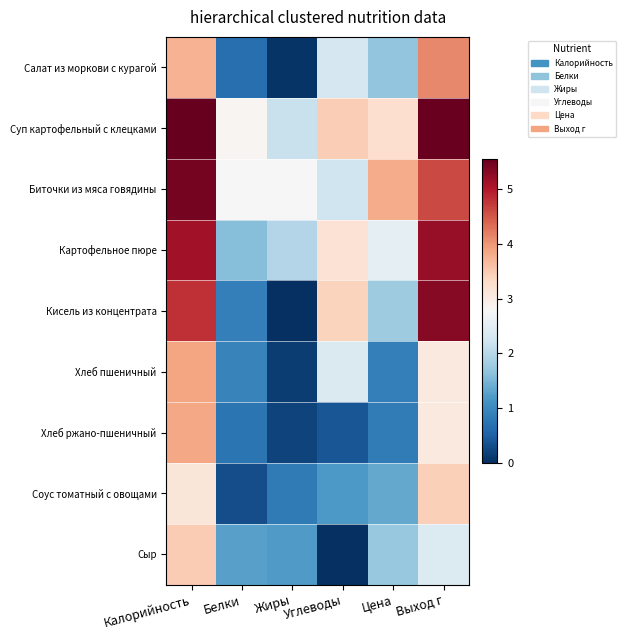

What is the total value across all series at Калорийность?

39.0